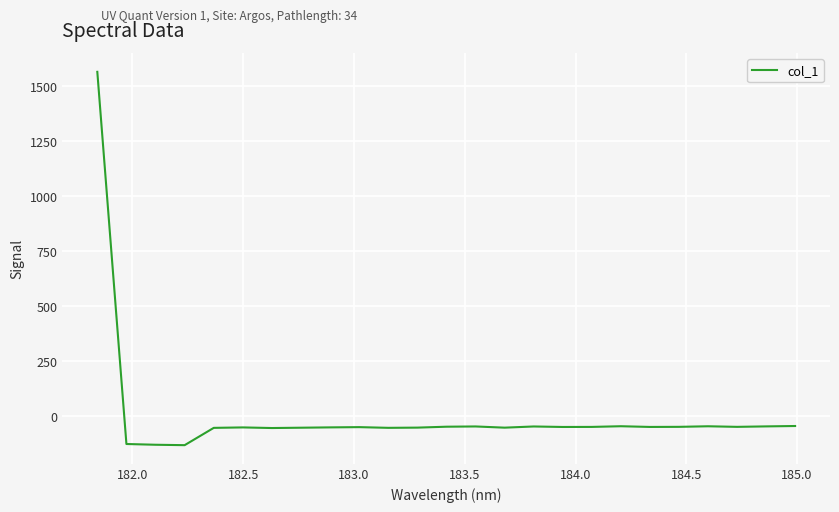

What is the minimum value shown in the chart?

-132.2